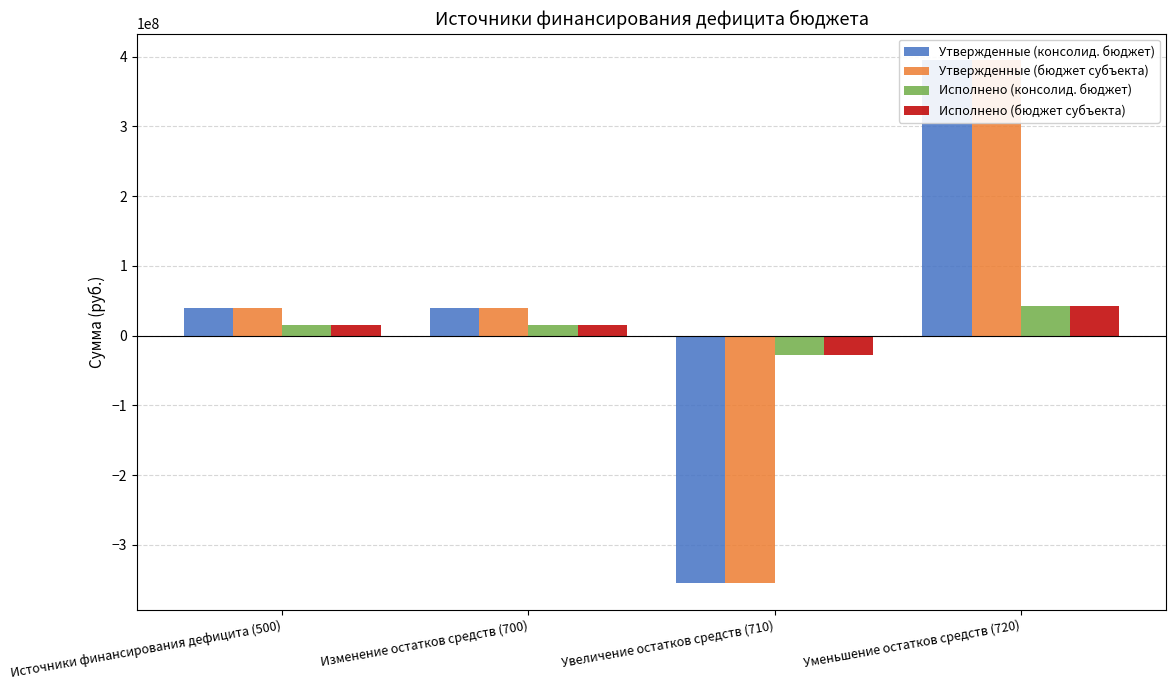

Reading left to right, list all the values displayed in this chart.

Утвержденные (консолид. бюджет): 40143642.6	40143642.6	-355517726.0	395661368.6
Утвержденные (бюджет субъекта): 40143642.6	40143642.6	-355517726.0	395661368.6
Исполнено (консолид. бюджет): 14602622.3	14602622.3	-28258502.5	42861124.8
Исполнено (бюджет субъекта): 14602622.3	14602622.3	-28258502.5	42861124.8